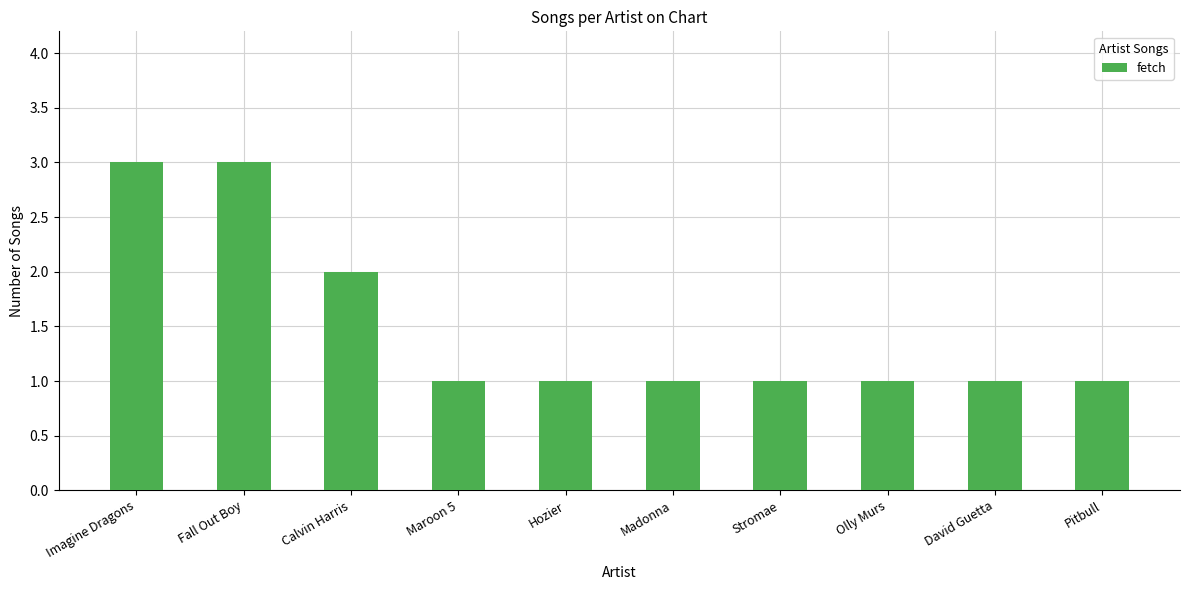

The value at Pitbull is 2. True or false?

False